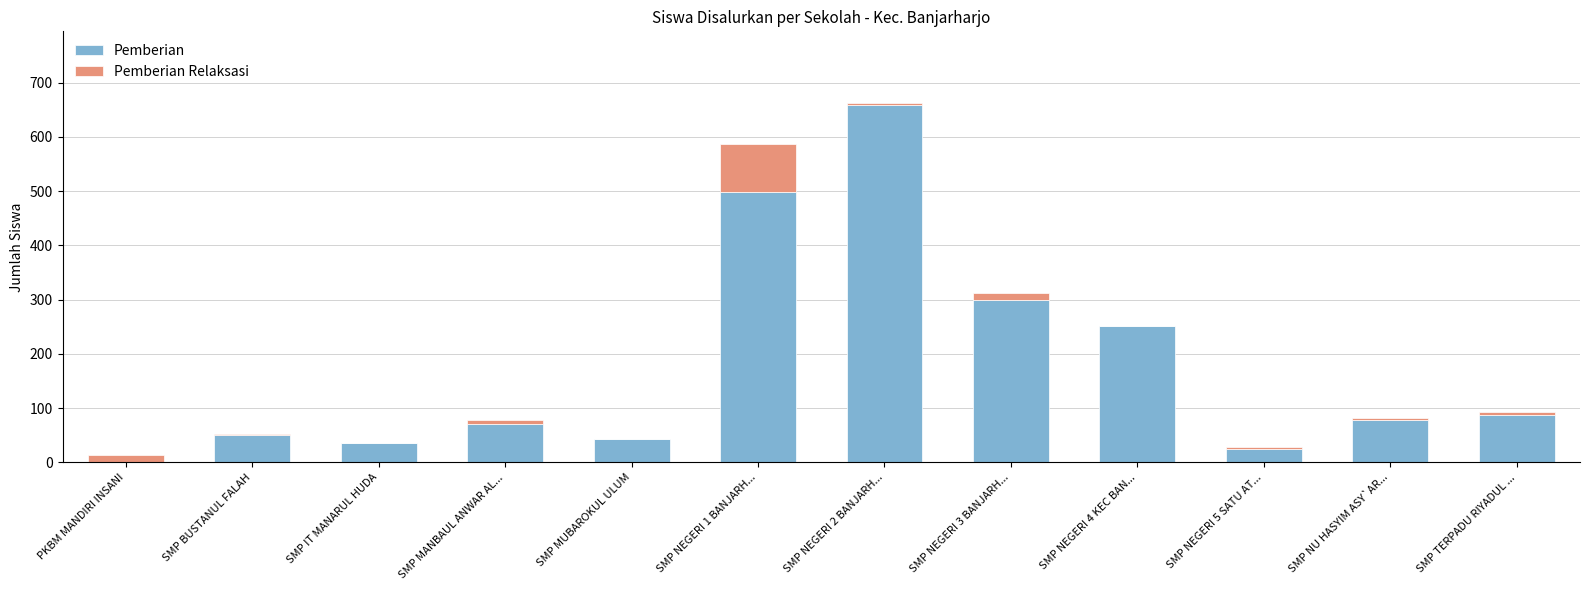

What is the maximum value for Pemberian?

658